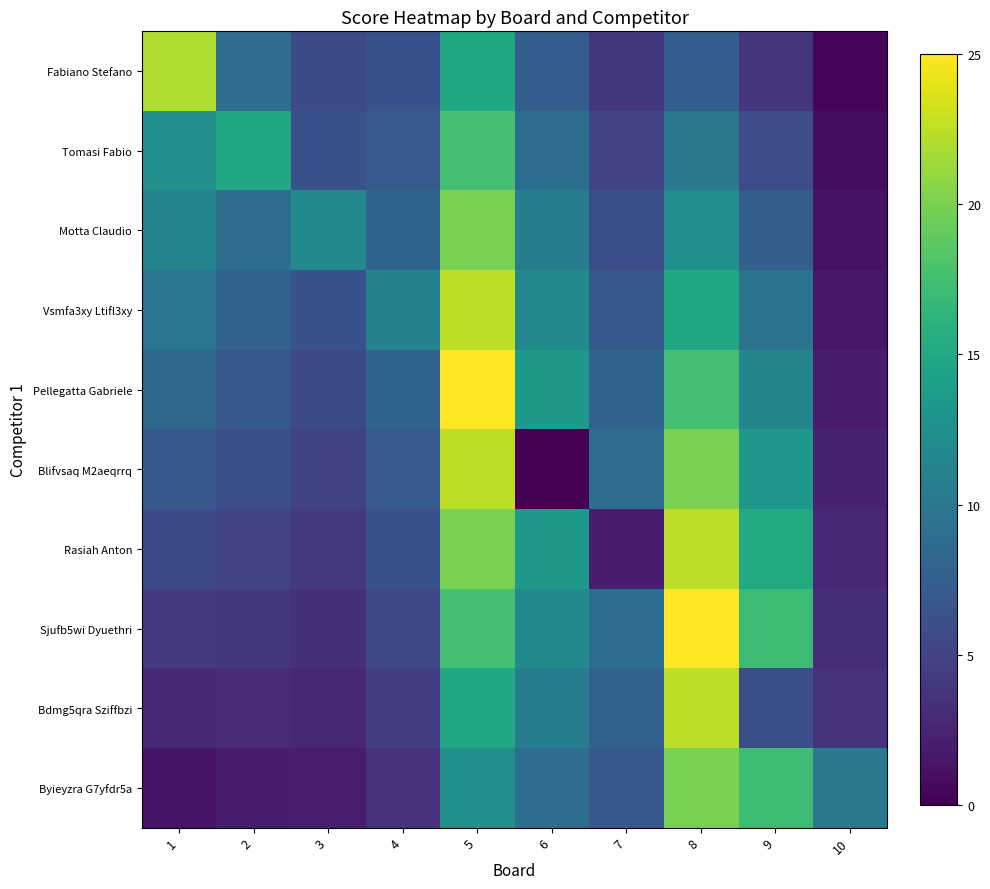

Reading left to right, list all the values displayed in this chart.

Fabiano Stefano: 1=22.0	2=9.0	3=5.6	4=6.3	5=15.0	6=7.5	7=4.0	8=7.5	9=3.8	10=0.4
Tomasi Fabio: 1=12.6	2=15.0	3=6.3	4=7.2	5=17.5	6=9.0	7=5.0	8=10.0	9=5.7	10=0.8
Motta Claudio: 1=11.2	2=9.0	3=12.0	4=8.1	5=20.0	6=10.5	7=6.0	8=12.5	9=7.6	10=1.2
Vsmfa3xy Ltifl3xy: 1=9.8	2=8.0	3=6.3	4=11.0	5=22.5	6=12.0	7=7.0	8=15.0	9=9.5	10=1.6
Pellegatta Gabriele: 1=8.4	2=7.0	3=5.6	4=8.1	5=25.0	6=13.5	7=8.0	8=17.5	9=11.4	10=2.0
Blifvsaq M2aeqrrq: 1=7.0	2=6.0	3=4.9	4=7.2	5=22.5	6=0.0	7=9.0	8=20.0	9=13.3	10=2.4
Rasiah Anton: 1=5.6	2=5.0	3=4.2	4=6.3	5=20.0	6=13.5	7=2.0	8=22.5	9=15.2	10=2.8
Sjufb5wi Dyuethri: 1=4.2	2=4.0	3=3.5	4=5.4	5=17.5	6=12.0	7=9.0	8=25.0	9=17.1	10=3.2
Bdmg5qra Sziffbzi: 1=2.8	2=3.0	3=2.8	4=4.5	5=15.0	6=10.5	7=8.0	8=22.5	9=6.0	10=3.6
Byieyzra G7yfdr5a: 1=1.4	2=2.0	3=2.1	4=3.6	5=12.5	6=9.0	7=7.0	8=20.0	9=17.1	10=10.0